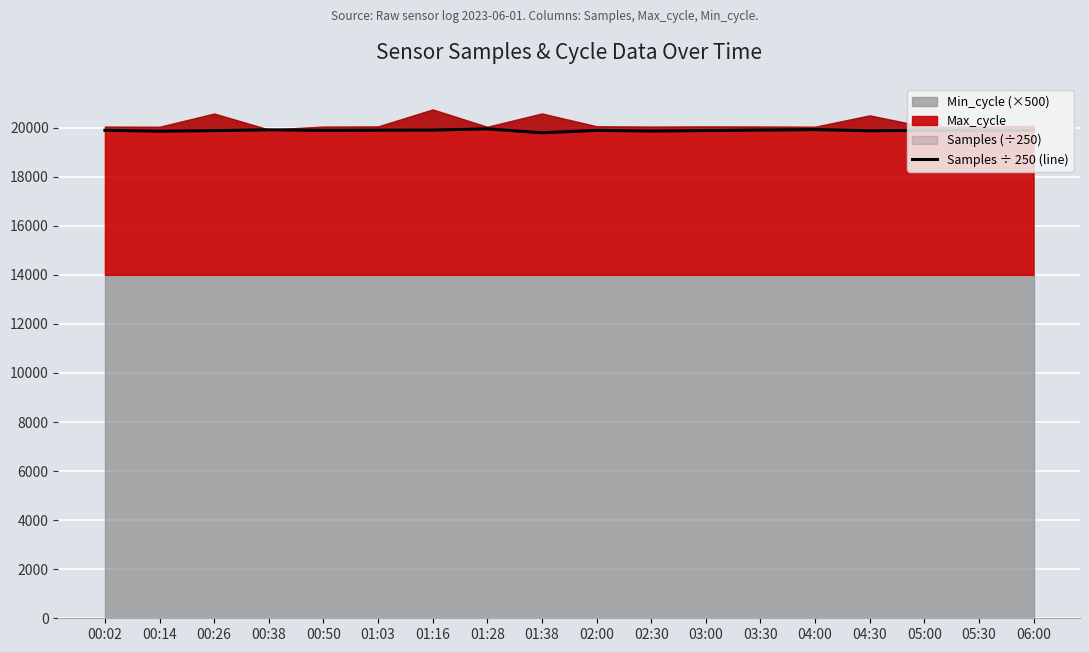

What is the difference between the maximum and second lowest values?

95.7